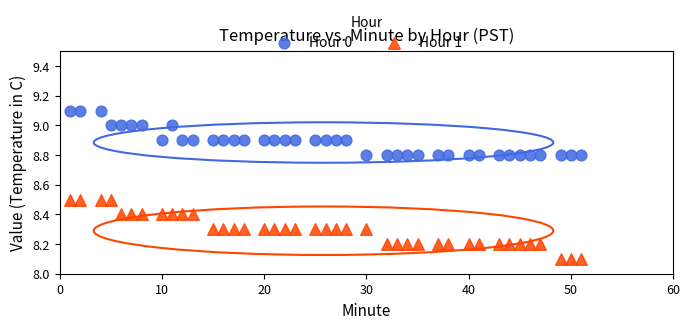

Across all data points, what is the range of Y values (max minus min)?

1.0